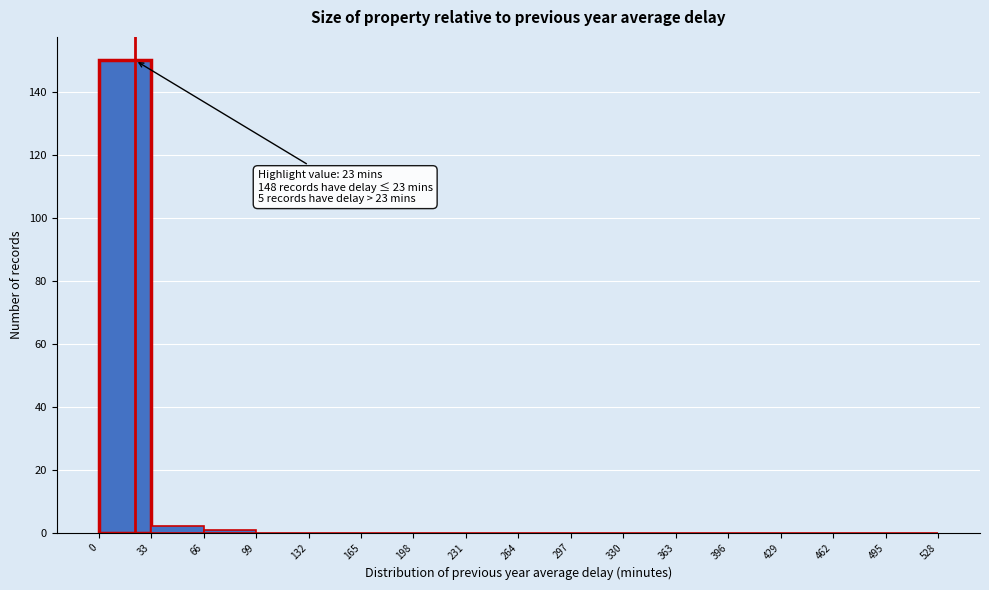

Over which range of the x-axis is the bar tallest?

0 to 33